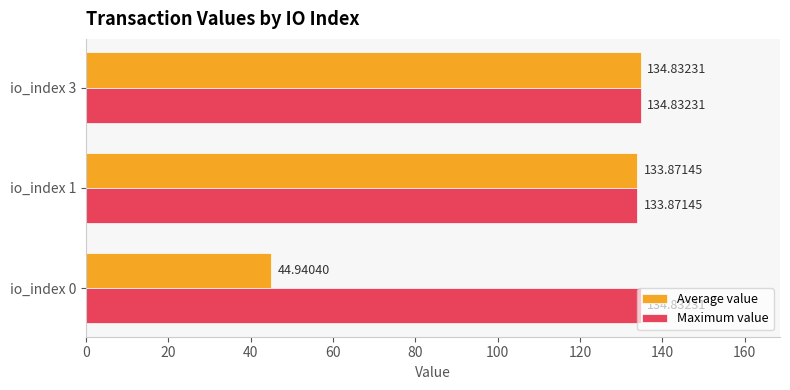

Which series changed the most between io_index 0 and io_index 3?

Average value